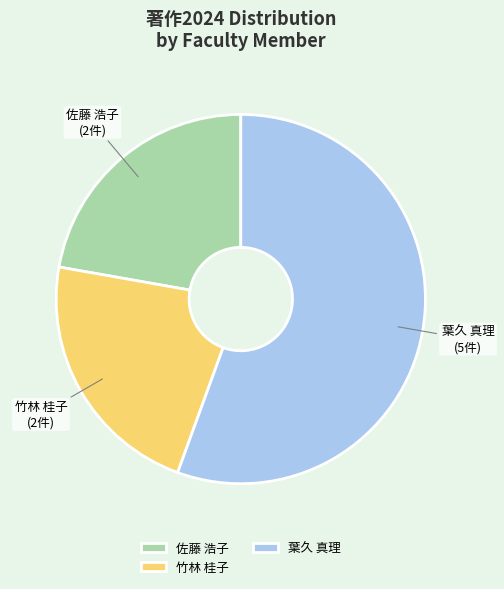

The 竹林 桂子 slice represents 33% of the pie. True or false?

False